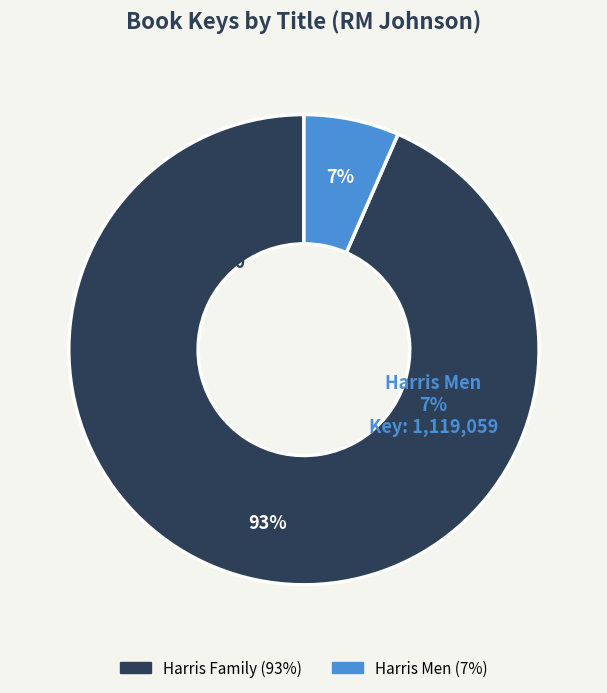

Is there any slice that represents more than half of the pie?

Yes